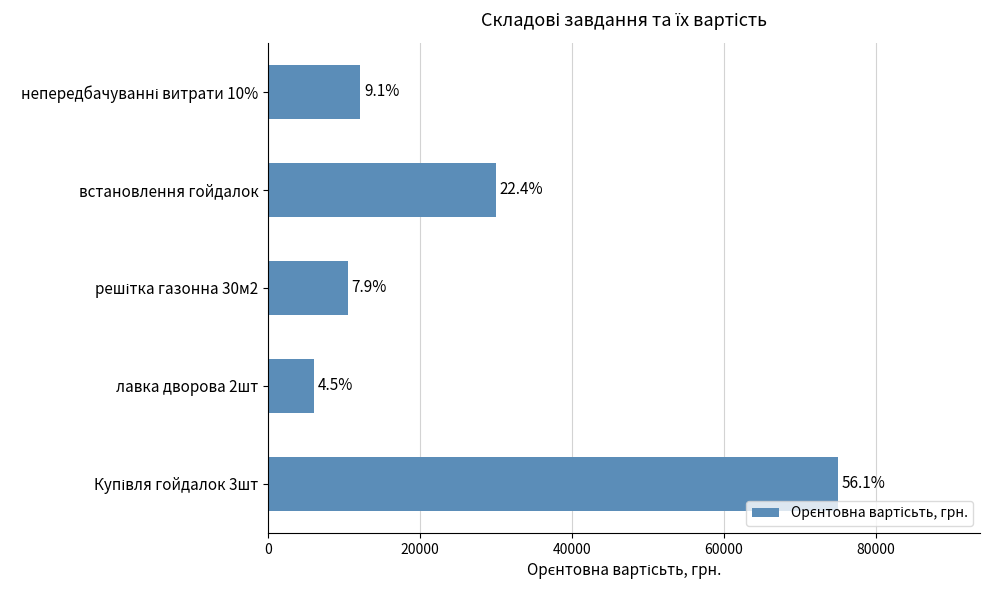

Does the chart contain any negative values?

No